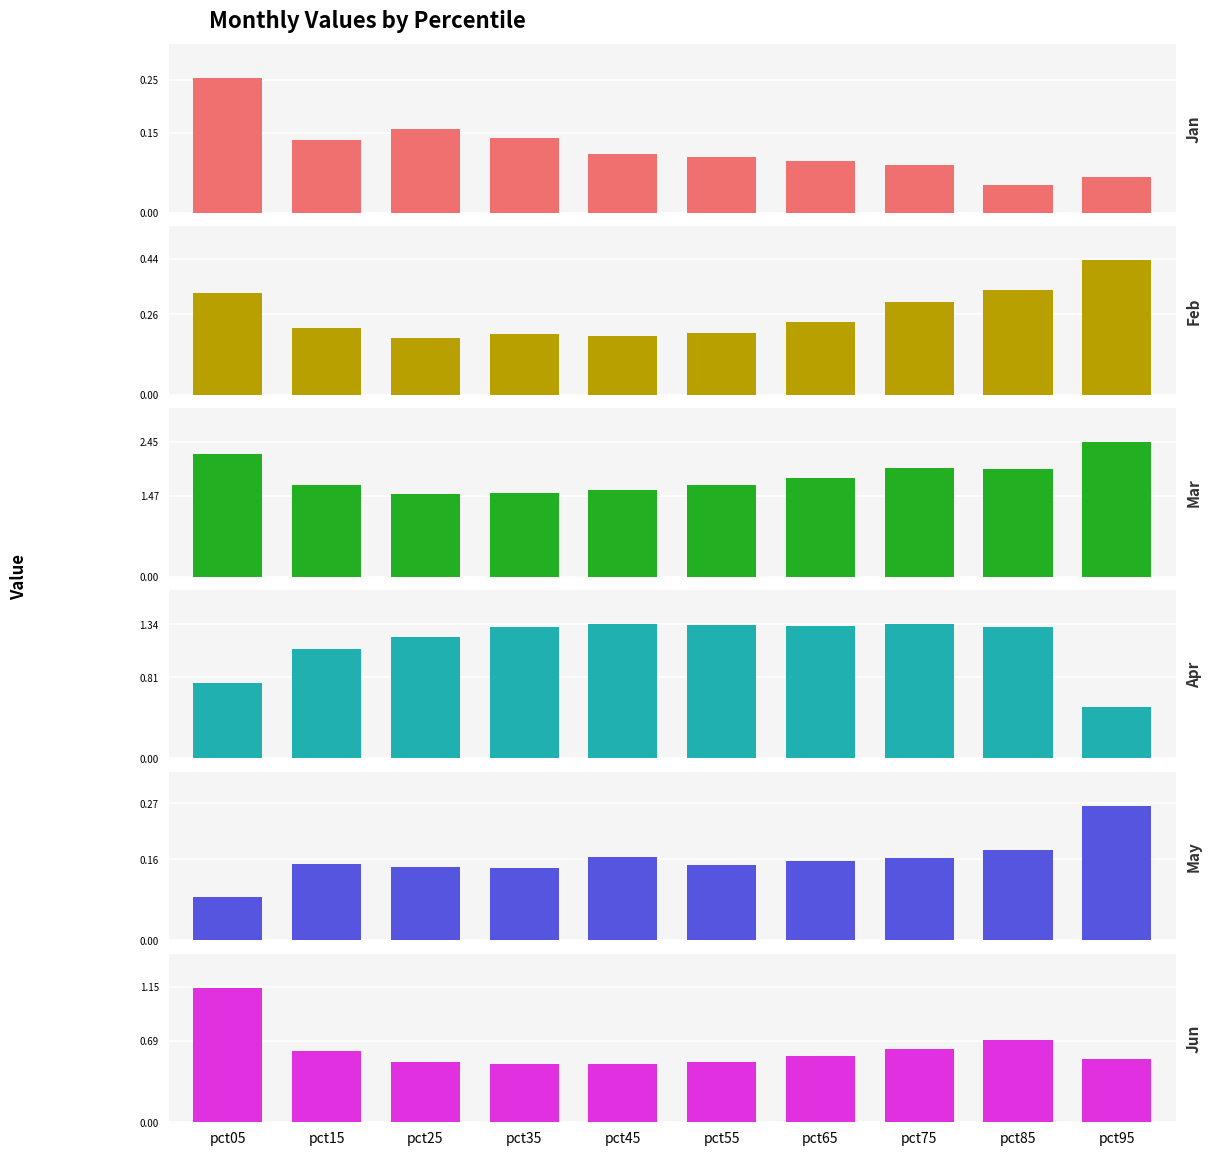

What is the difference between the highest and lowest values at pct25?

1.4